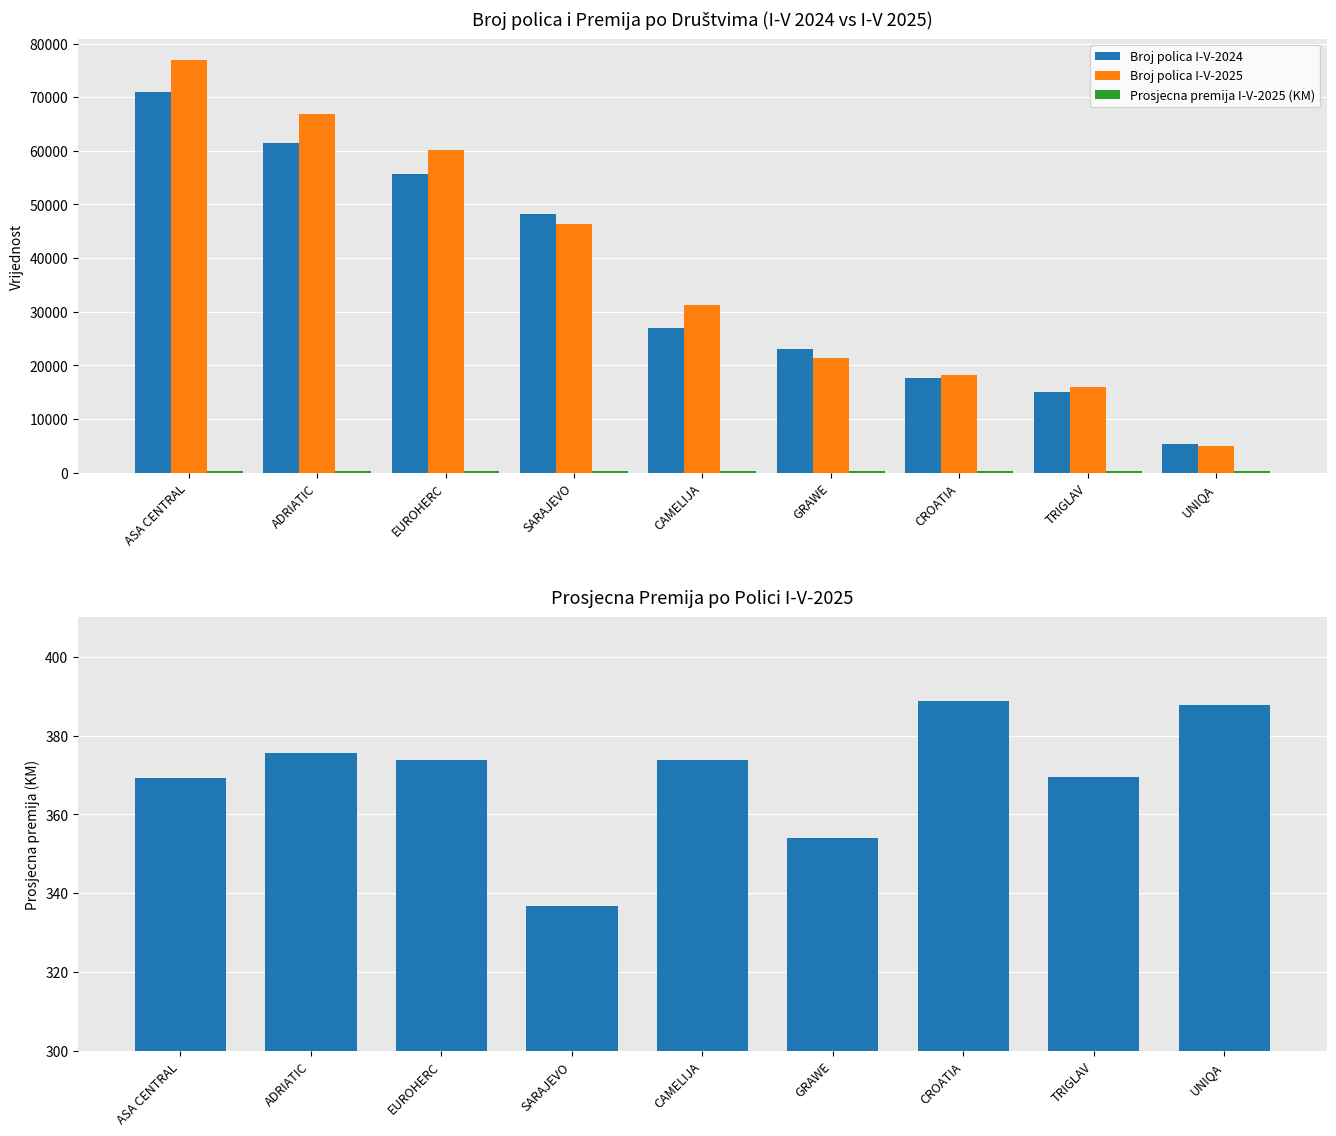

Is the value of Broj polica I-V-2025 at UNIQA greater than the value of Prosjecna premija I-V-2025 (KM) at EUROHERC?

Yes